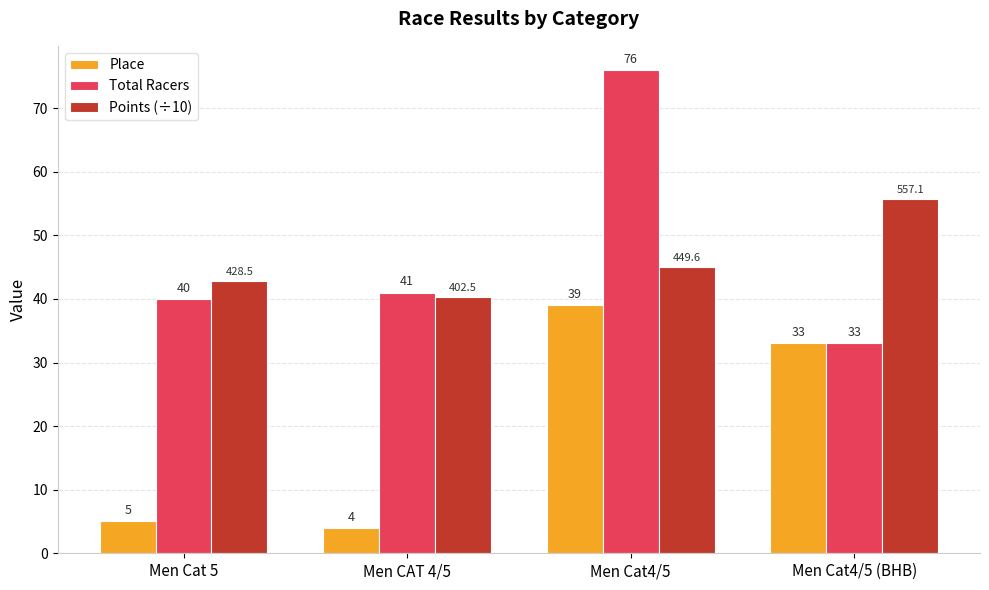

Are the bars grouped side by side (vs. stacked)?

Yes